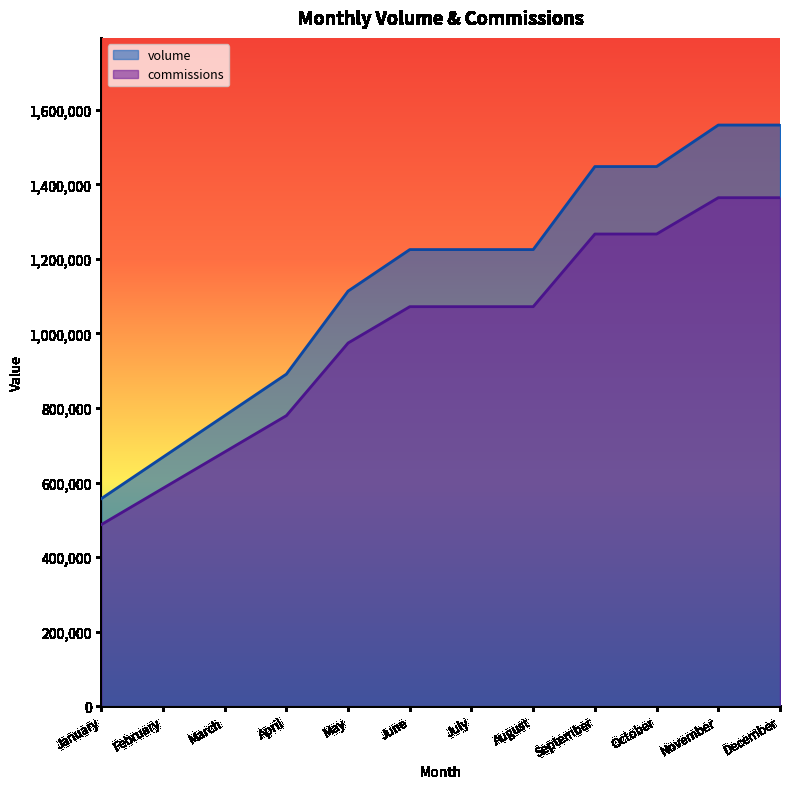

List the series in order of their overall mean, highest first.

volume, commissions